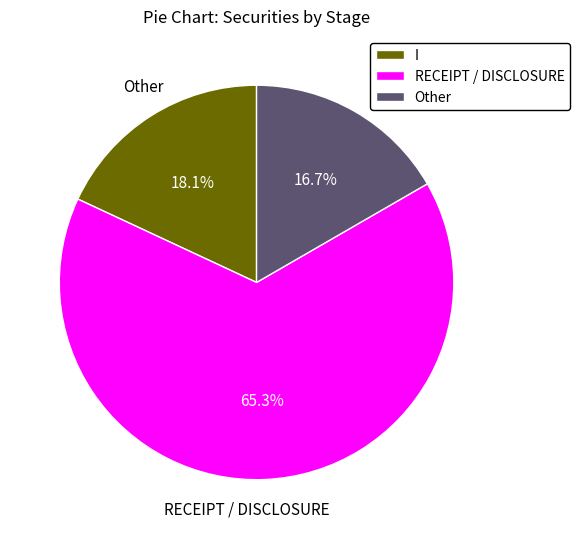

To the nearest percent, what is the average slice percentage?

33%